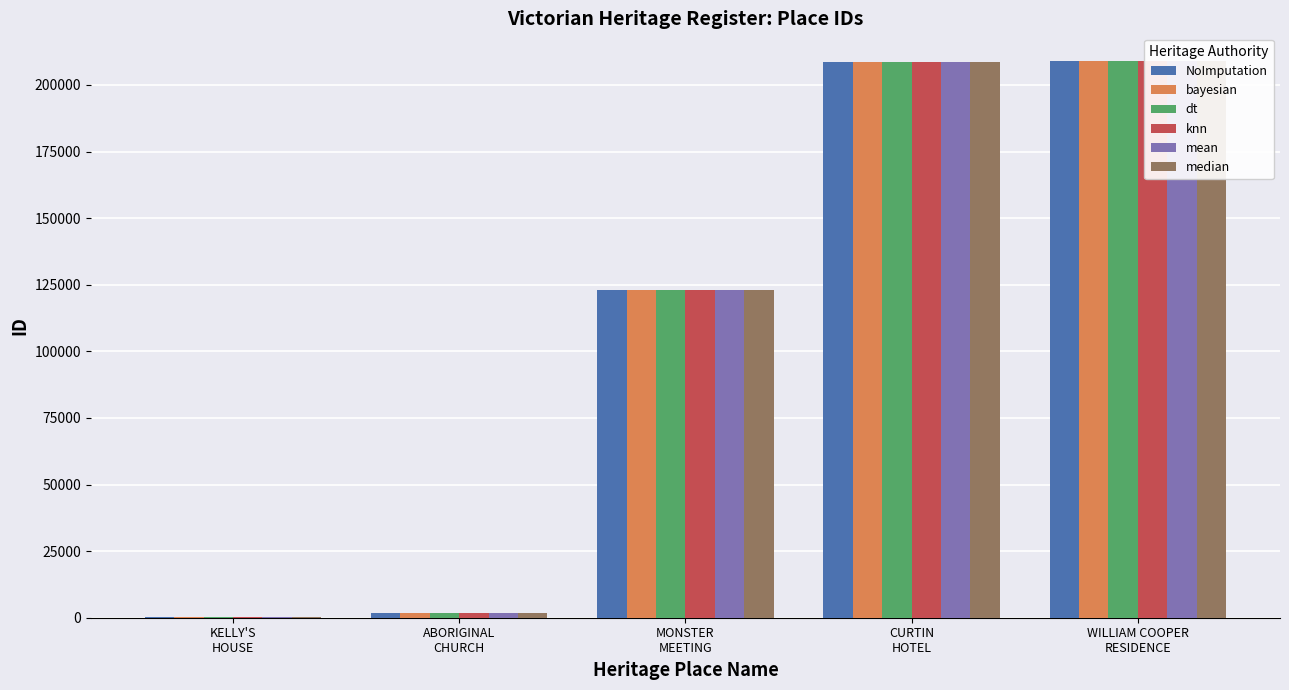

Which series has the widest spread of values?

NoImputation